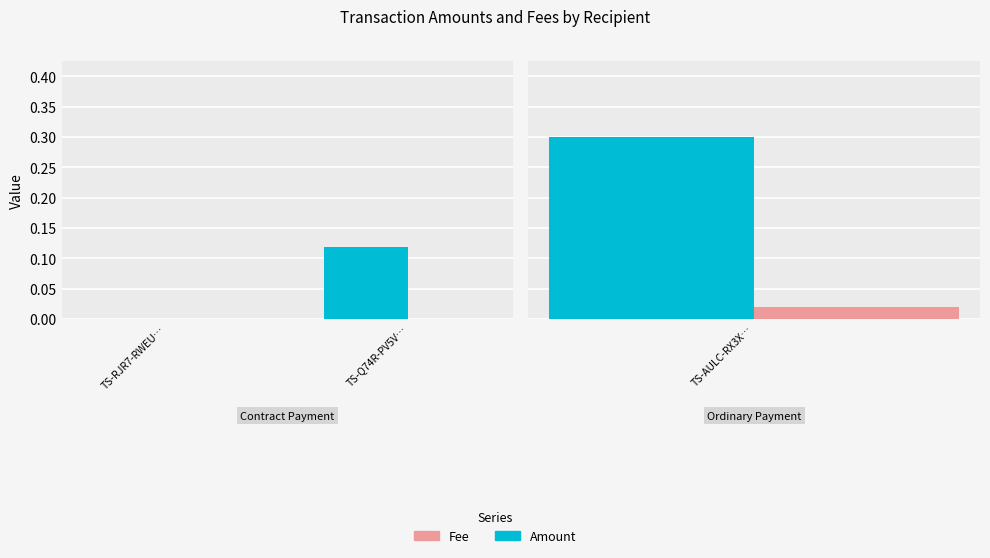

Are the bars horizontal?

No